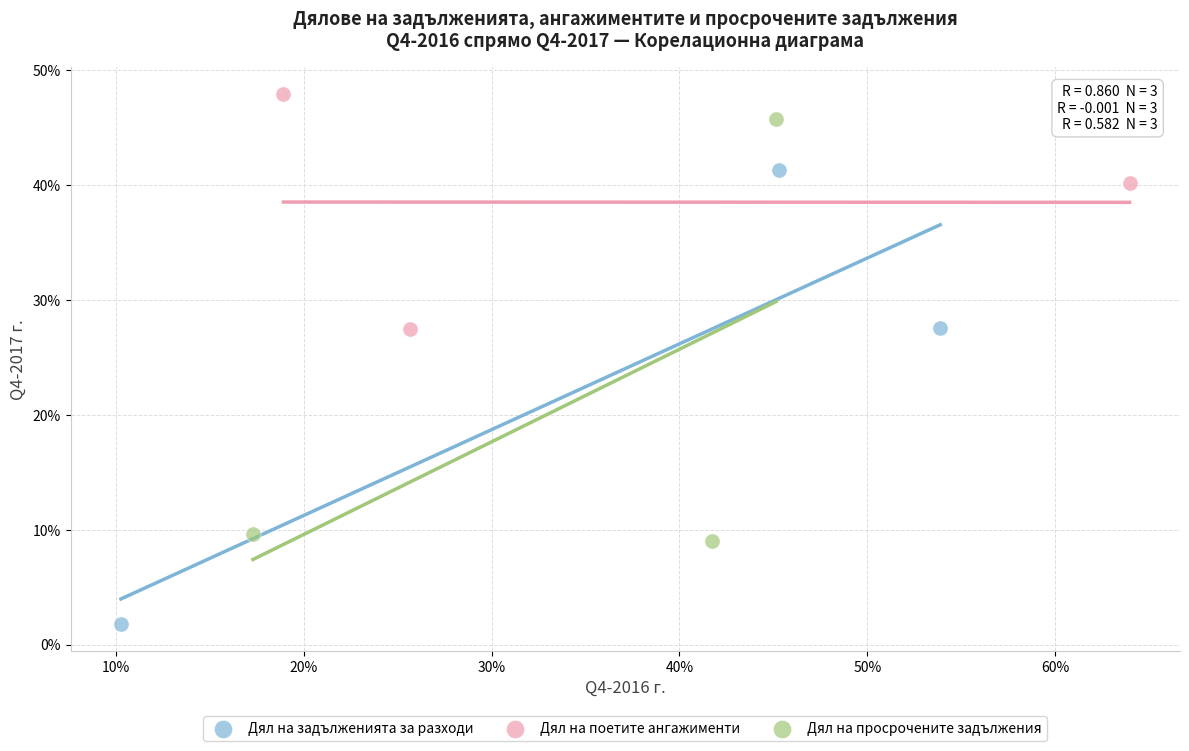

Which series reaches the minimum Y coordinate?

Дял на задълженията за разходи